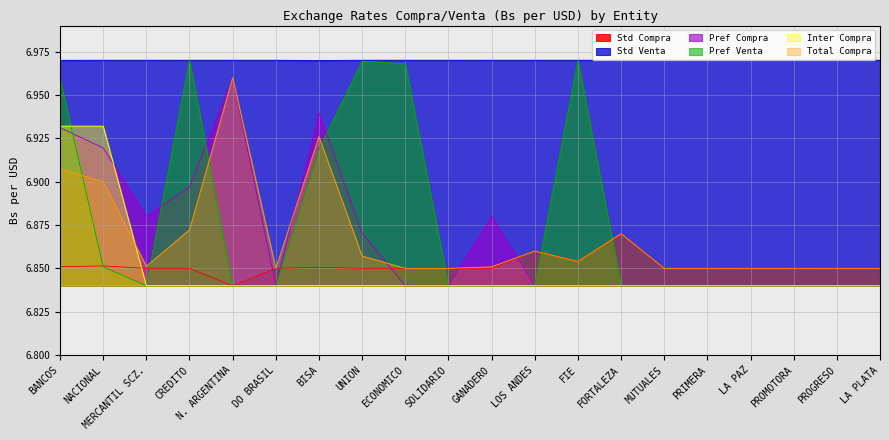

What is the difference between the highest and lowest values at MERCANTIL SCZ.?

0.1